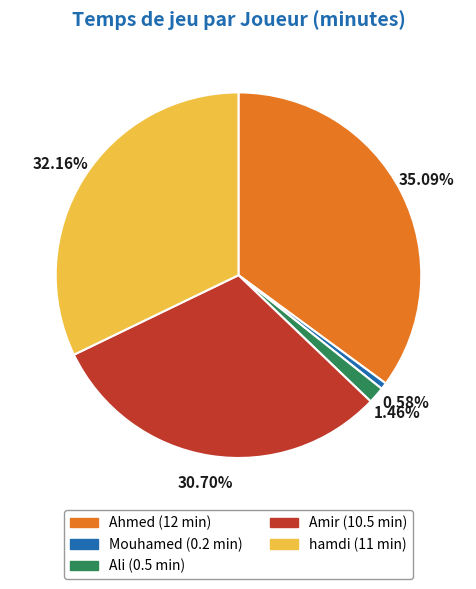

Rank the categories by value from lowest to highest.

Mouhamed, Ali, Amir, hamdi, Ahmed